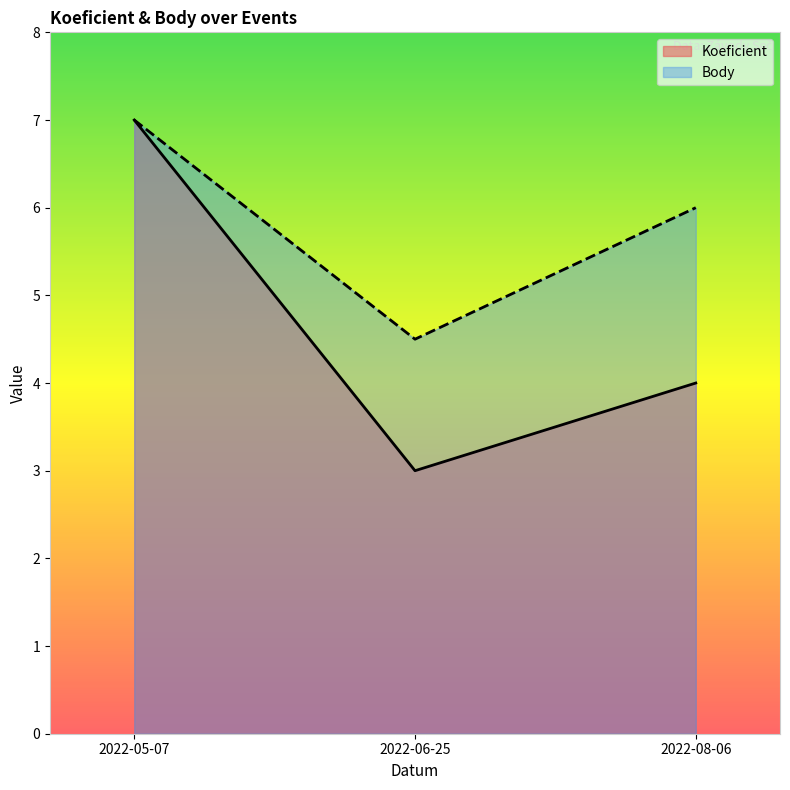

What is the label of the 2nd point from the right?

2022-06-25